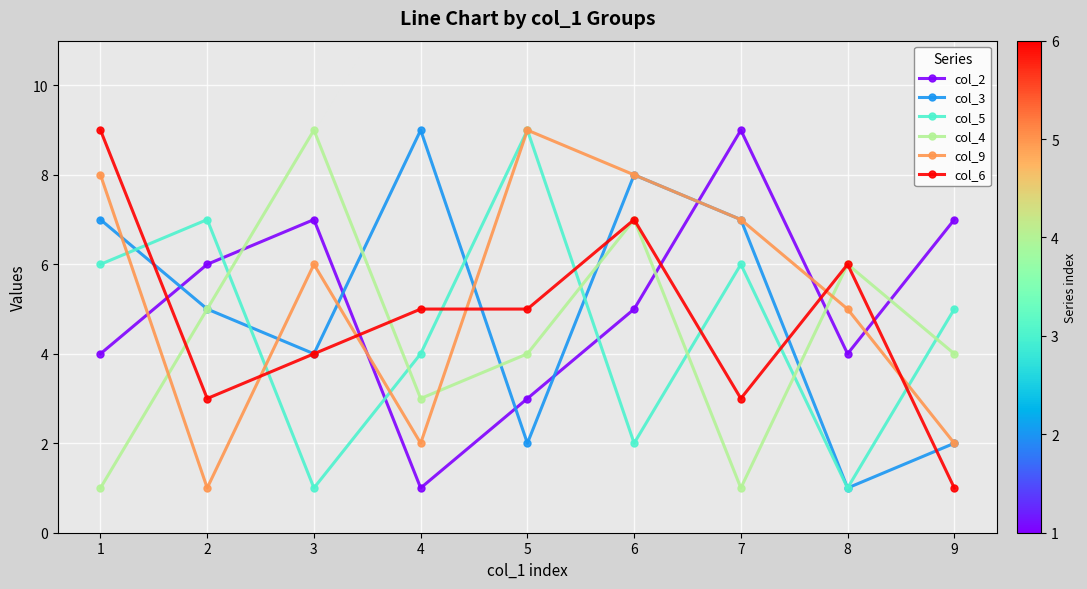

What is the difference between the maximum and second lowest values in the col_6 series?

6